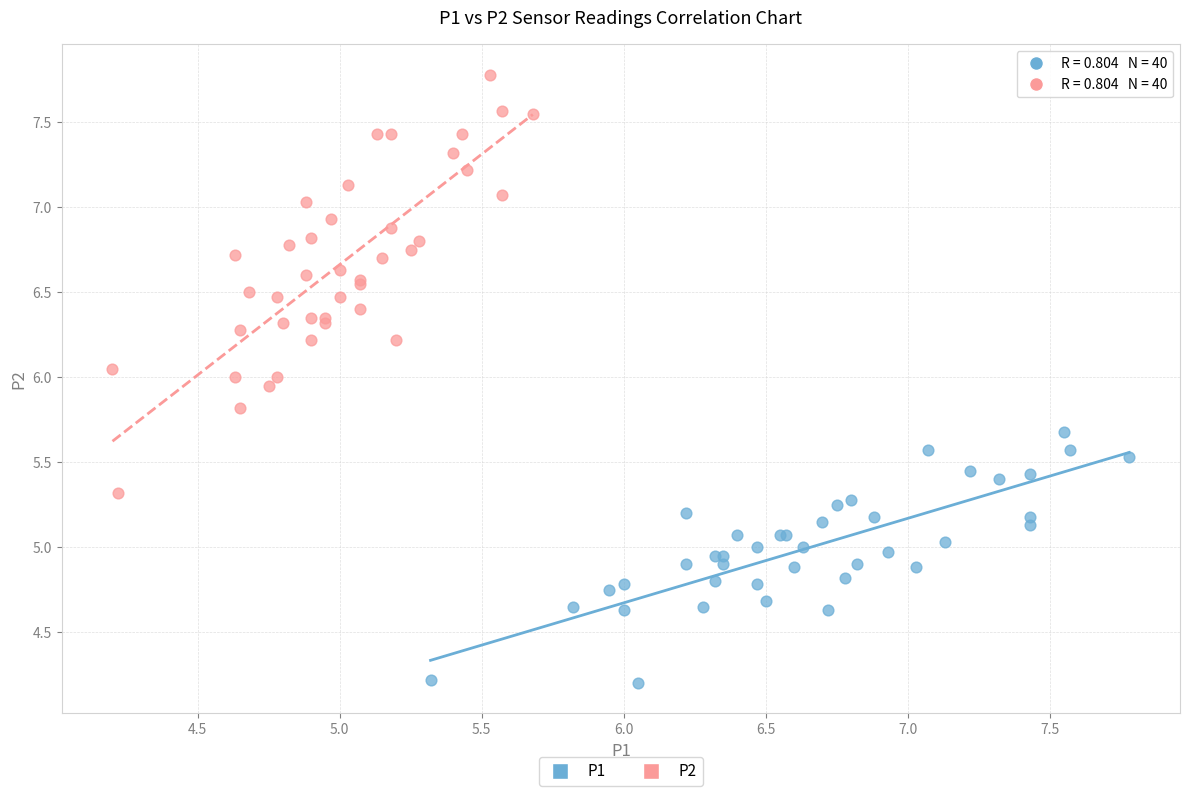

Which series contains the lowest Y value?

P1